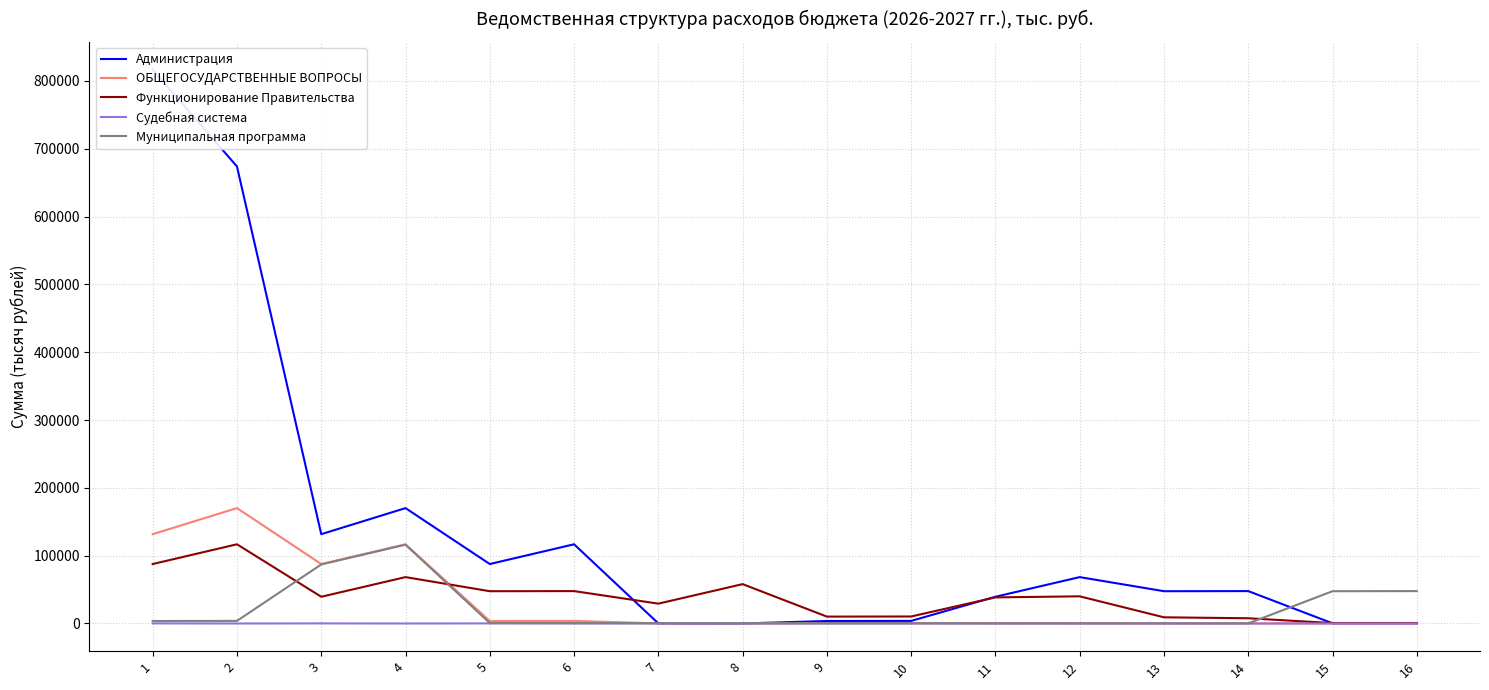

At which label does ОБЩЕГОСУДАРСТВЕННЫЕ ВОПРОСЫ first exceed 632?

1